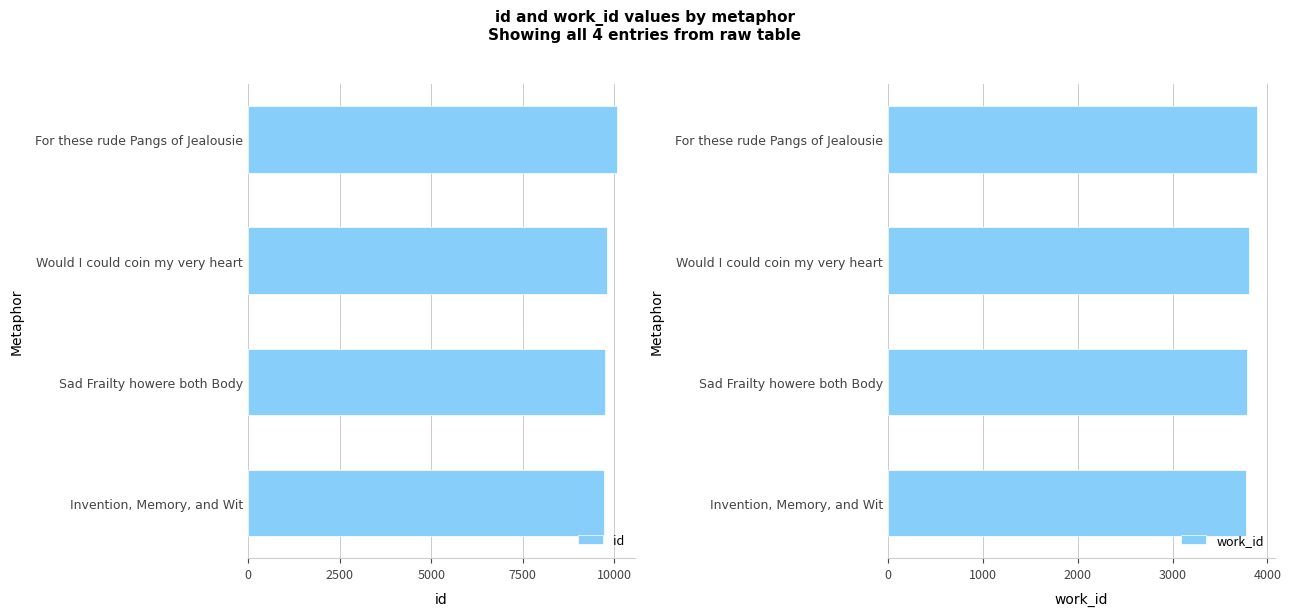

What is the sum of the work_id values at For these rude Pangs of Jealousie and Would I could coin my very heart?

7697